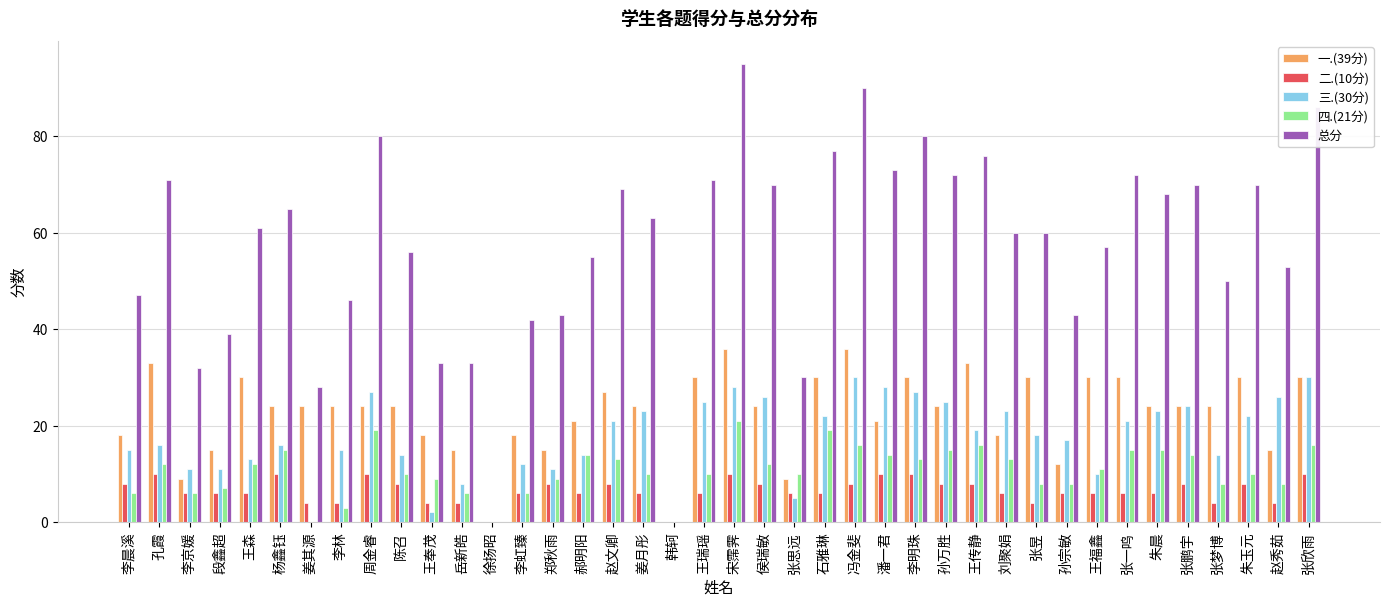

Does the chart contain stacked bars?

No